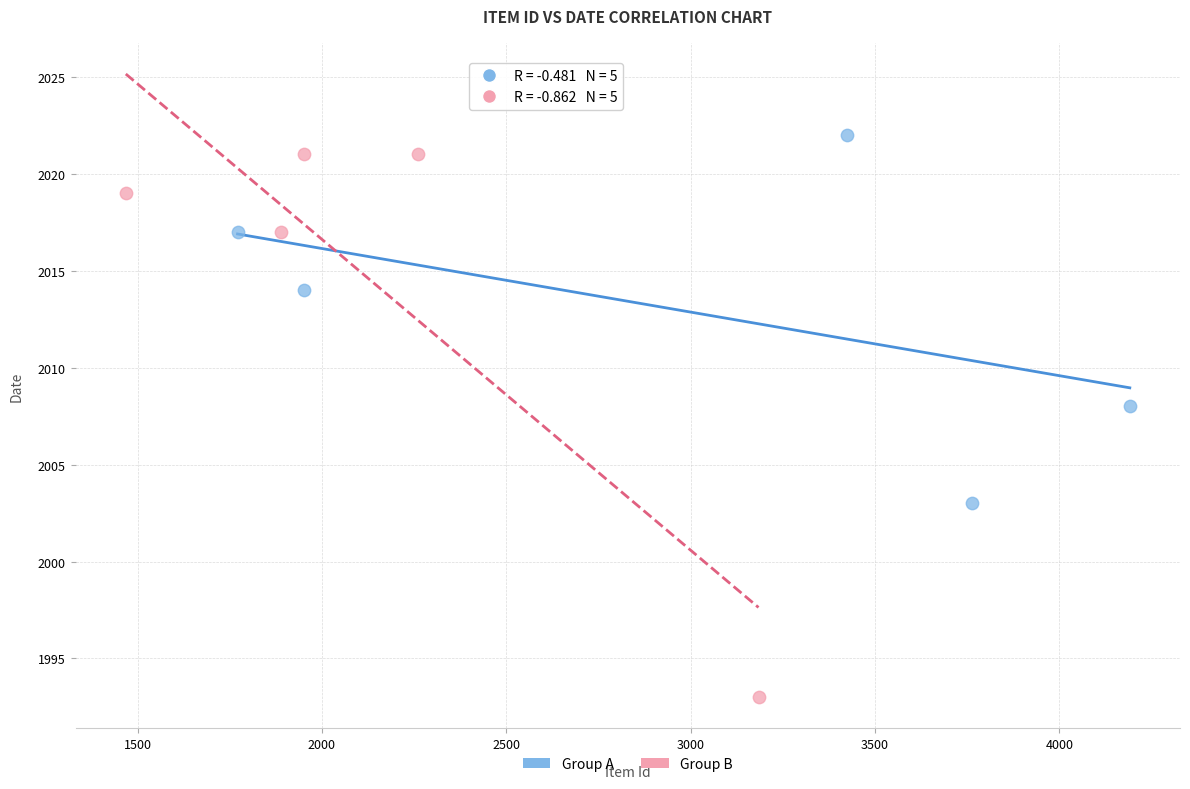

Which series reaches the minimum Y coordinate?

Group B